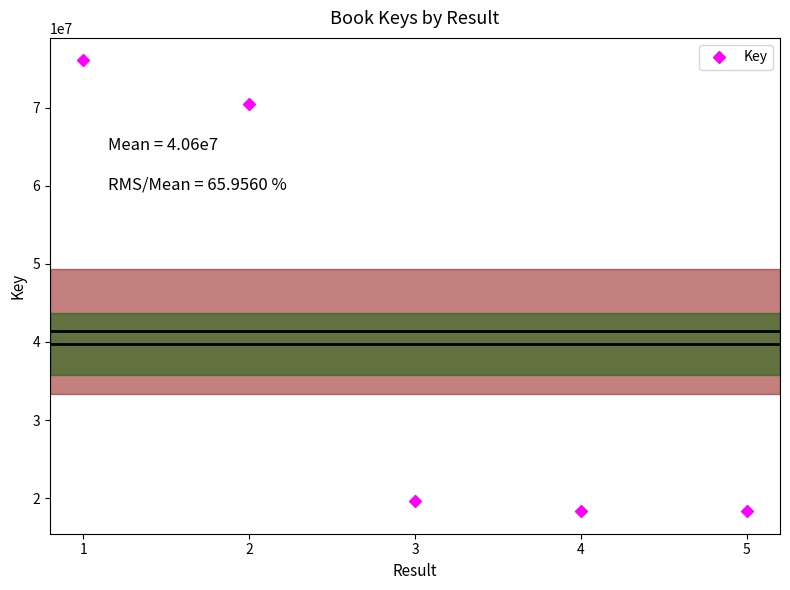

Count the number of data series in this chart.

1